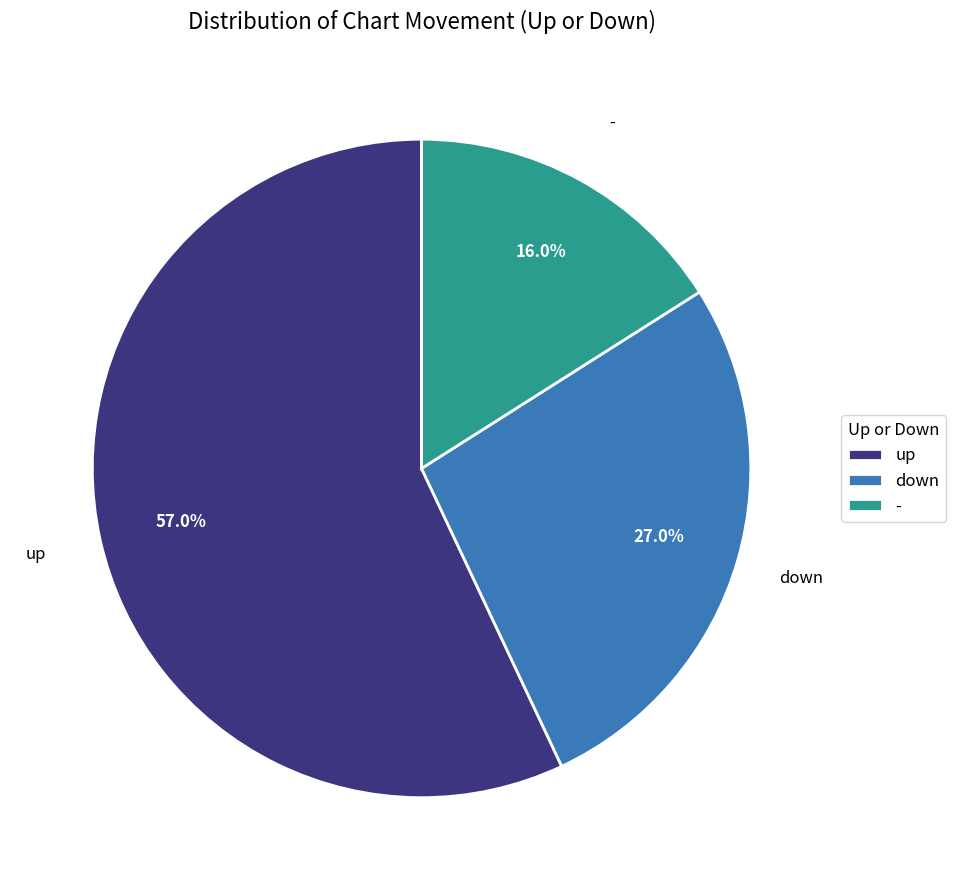

Count the number of slices in the pie.

3